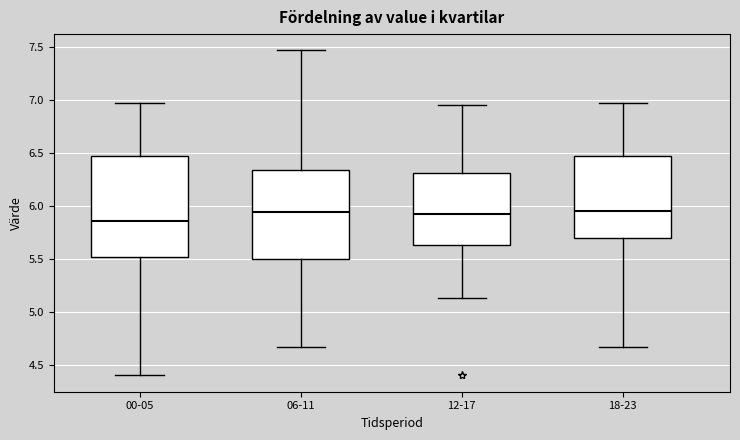

Reading left to right, read every box against the y-axis: the position of its median line, the range the box covers, and the ends of its whiskers. The values are not printed on the chart, so give them approximately, as read against the axis.

00-05: median 5.85, box 5.50 to 6.45, whiskers 4.40 to 6.95
06-11: median 5.95, box 5.50 to 6.35, whiskers 4.65 to 7.45
12-17: median 5.95, box 5.65 to 6.30, whiskers 5.15 to 6.95
18-23: median 5.95, box 5.70 to 6.45, whiskers 4.65 to 6.95